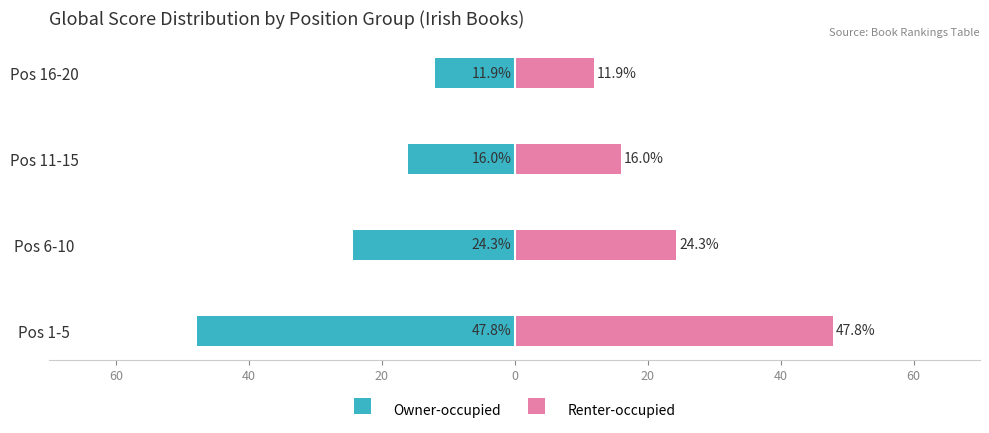

How many values in the Owner-occupied series are below -15?

3